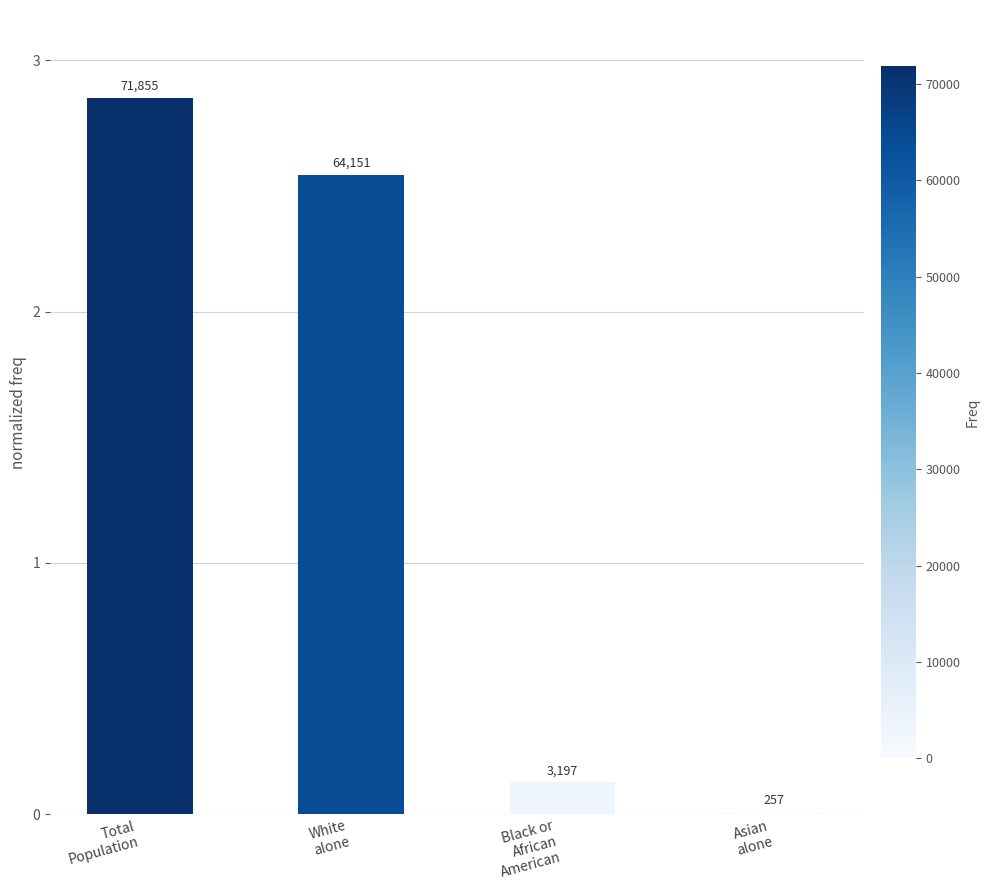

Reading right to left, list all the values displayed in this chart.

Asian
alone=0.0	Black or
African
American=0.1	White
alone=2.5	Total
Population=2.9